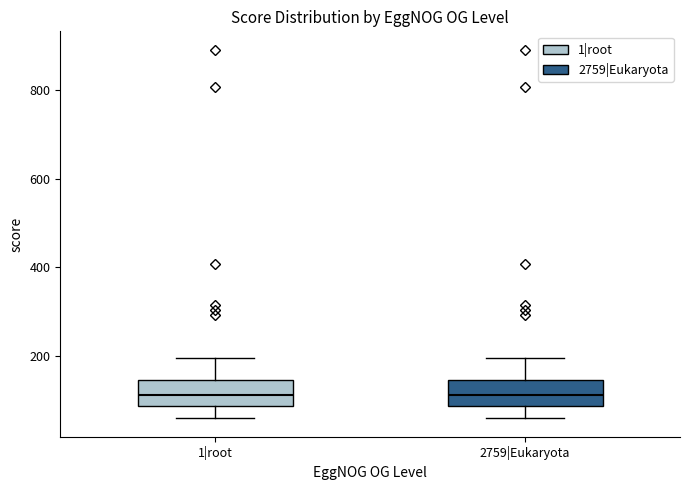

Reading left to right, read every box against the y-axis: the position of its median line, the range the box covers, and the ends of its whiskers. The values are not printed on the chart, so give them approximately, as read against the axis.

1|root: median 120, box 80 to 140, whiskers 60 to 200
2759|Eukaryota: median 120, box 80 to 140, whiskers 60 to 200